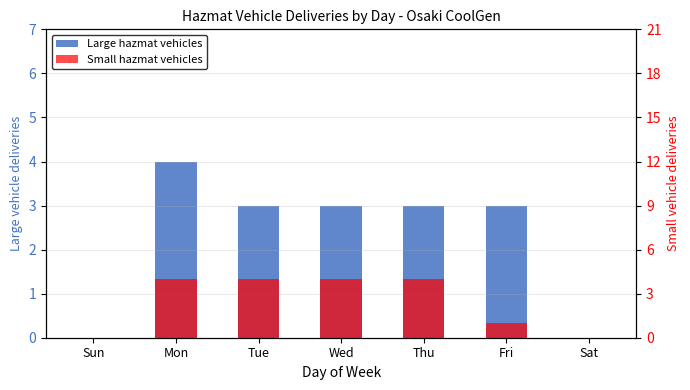

At which category does the chart reach its peak across all series?

Mon